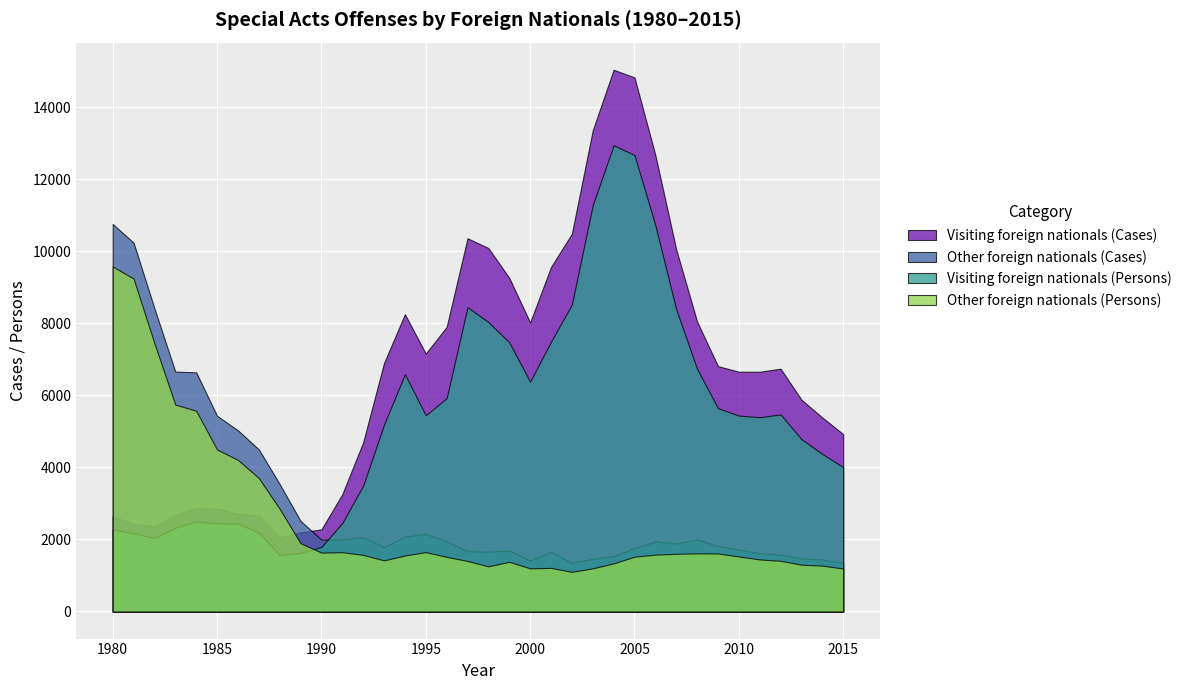

How many intersections are there between Other foreign nationals (Cases) and Visiting foreign nationals (Persons)?

1